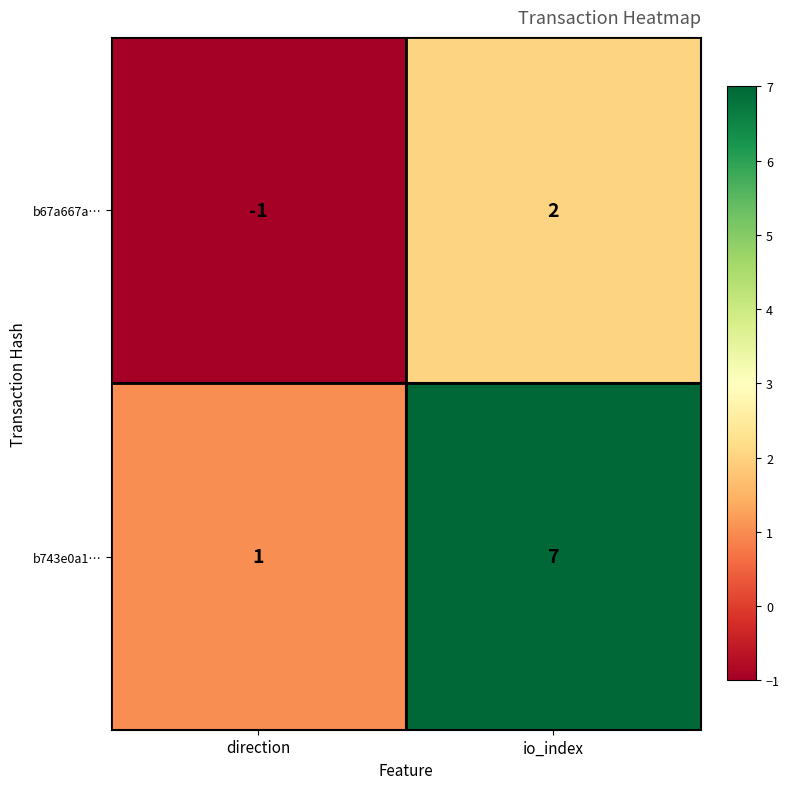

At which category is the sum across all series the highest?

io_index